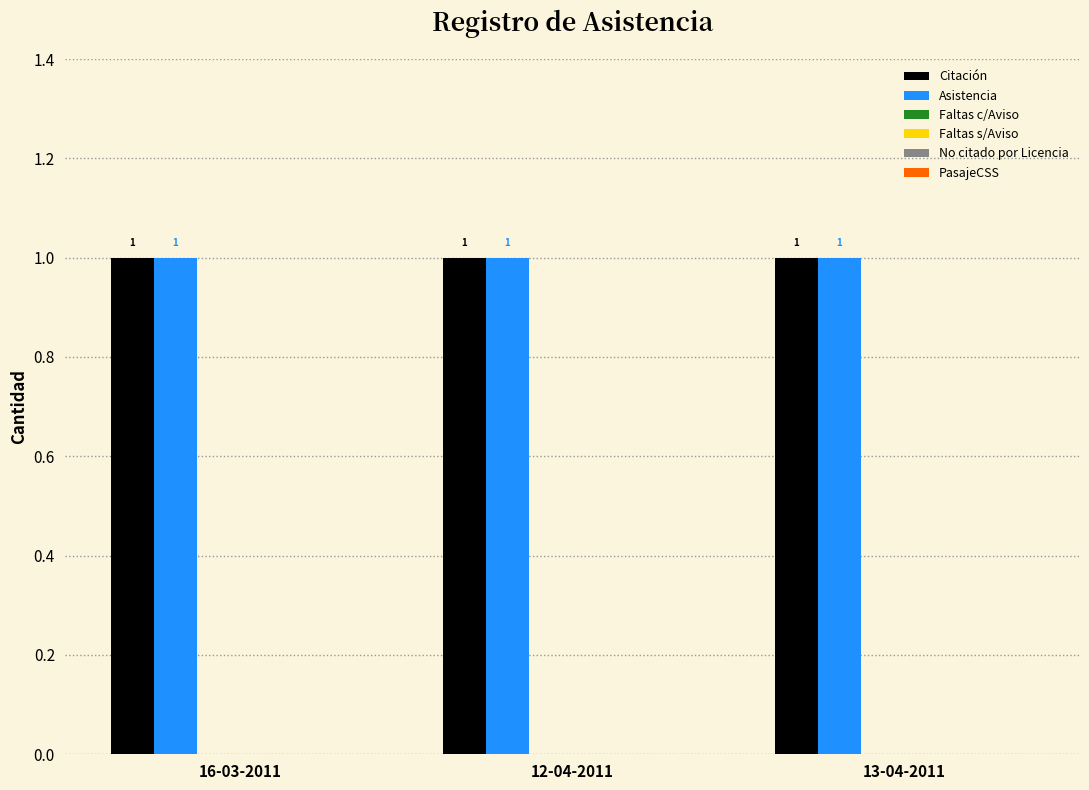

Reading left to right, extract all data points from this chart.

Citación: 1	1	1
Asistencia: 1	1	1
Faltas c/Aviso: 0	0	0
Faltas s/Aviso: 0	0	0
No citado por Licencia: 0	0	0
PasajeCSS: 0	0	0